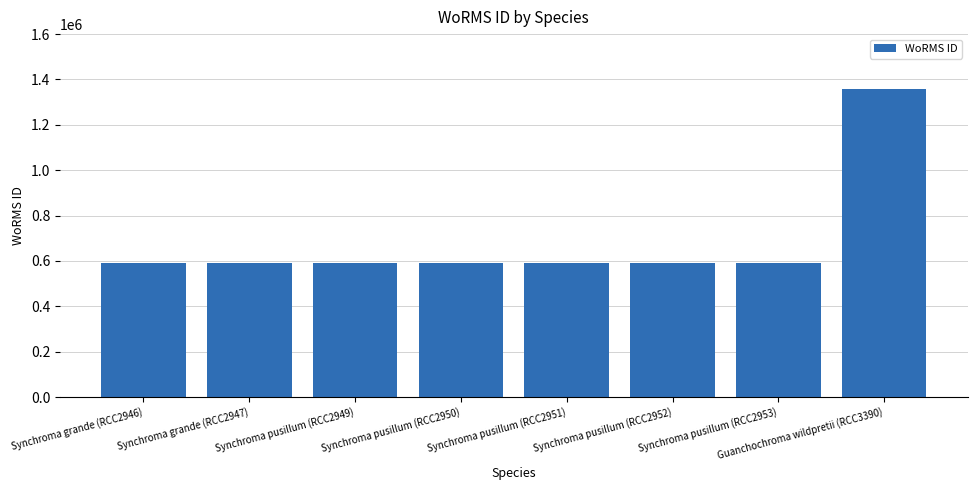

What is the value of the 5th bar from the left?

590432